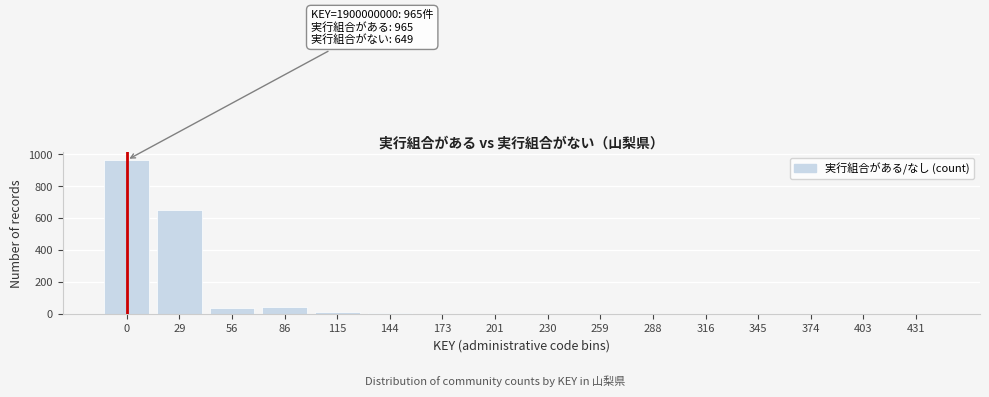

At which label is the value closest to 482?

29